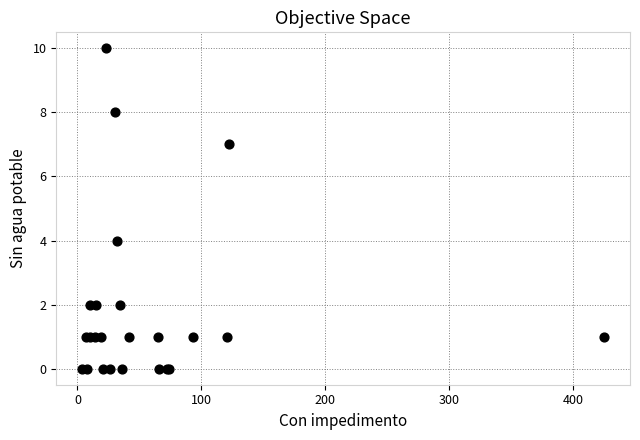

What Y value in the scatter plot is closest to 5?

4